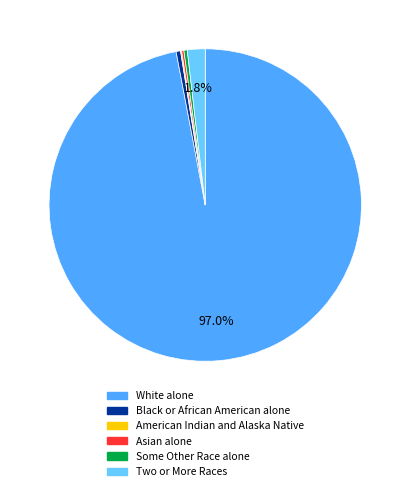

Which category accounts for the majority?

White alone